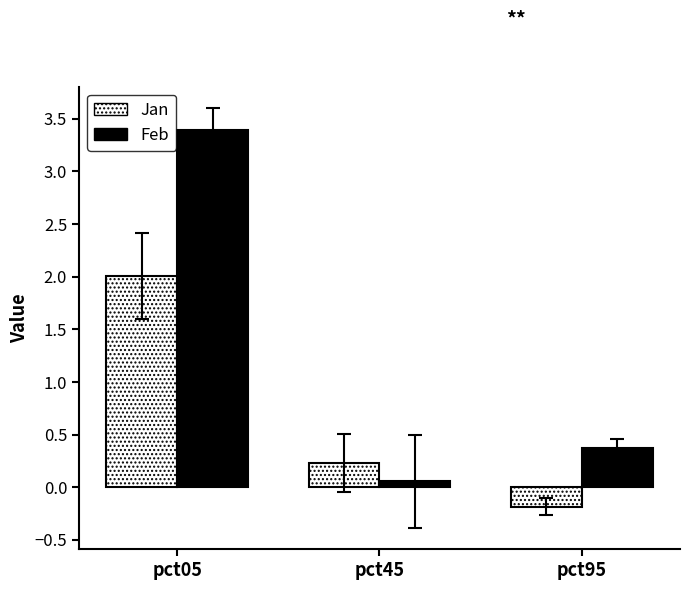

At pct95, list the series in order from smallest to largest.

Jan, Feb